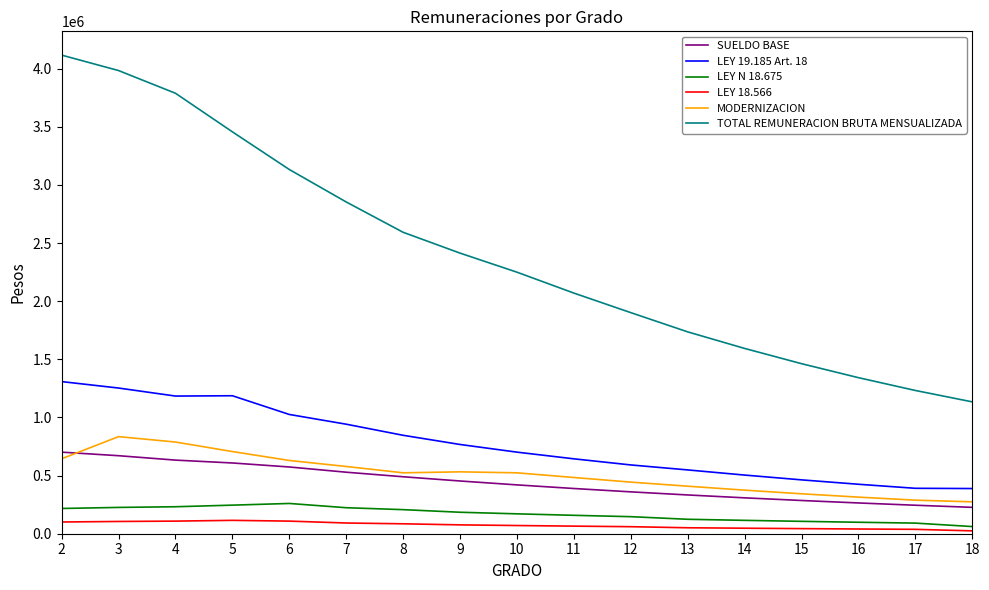

At which category does LEY 19.185 Art. 18 reach its first local peak?

5